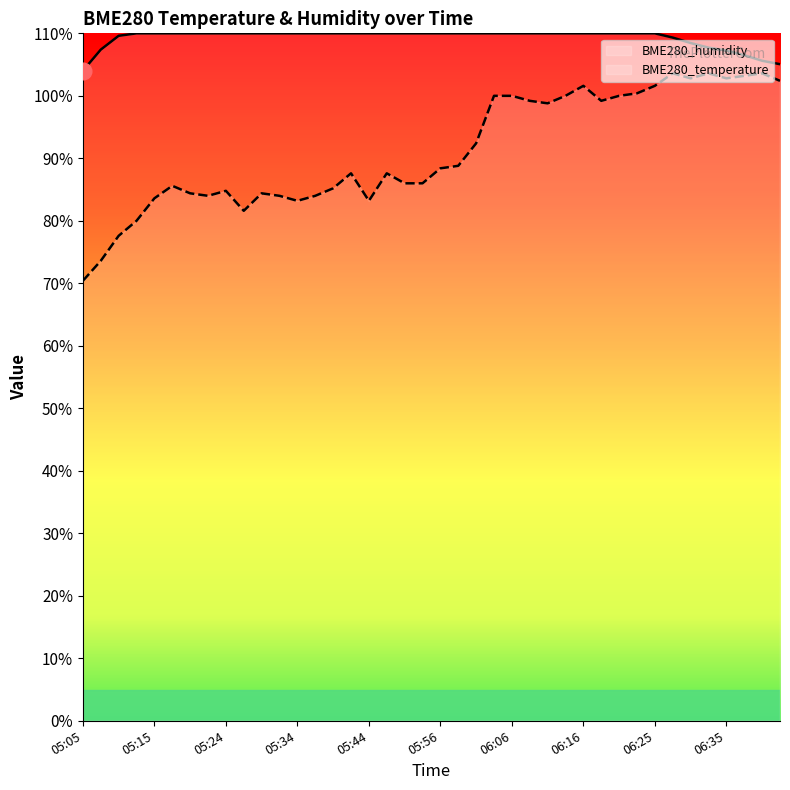

Which category has the highest value across all series?

05:12